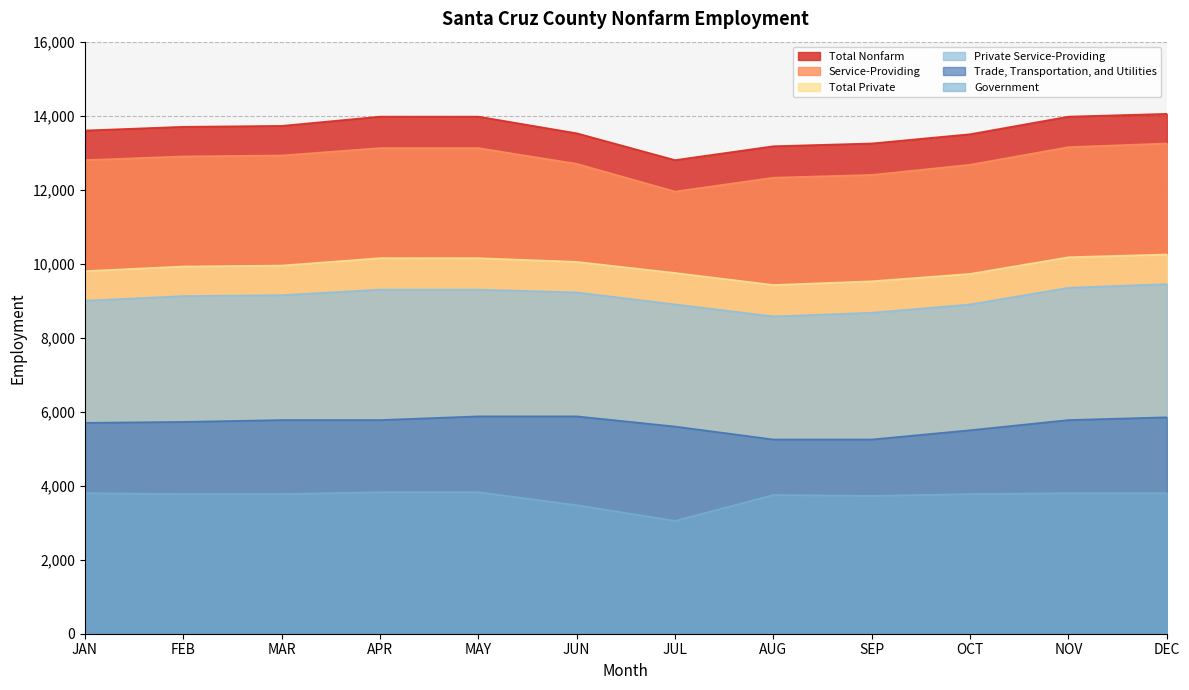

What is the highest value of the Total Nonfarm series?

14050